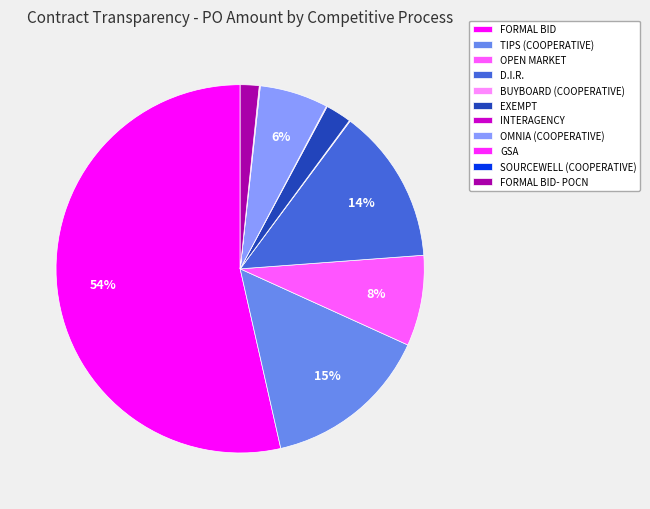

Is it true that D.I.R. is 14% of the pie?

True